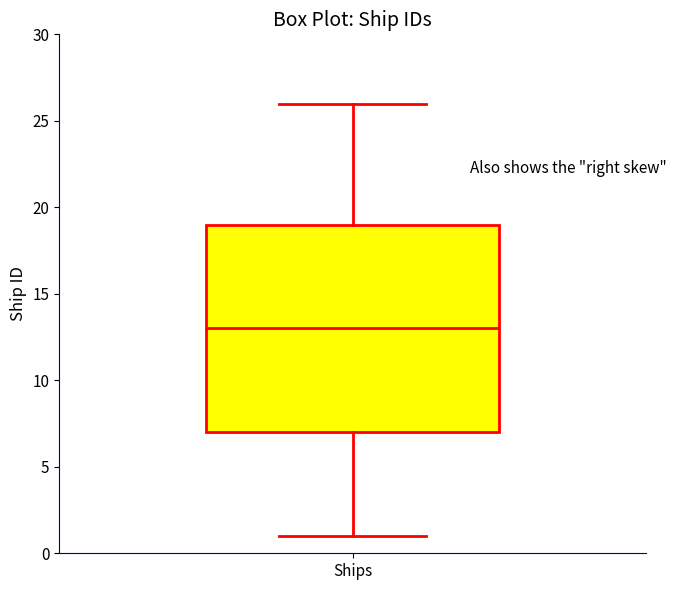

Transcribe this box plot: give where the median line is, the range the box spans, and where the two whiskers end, as read against the y-axis. The values are not printed on the chart, so give them approximately, as read against the axis.

median 13, box 7 to 19, whiskers 1 to 26